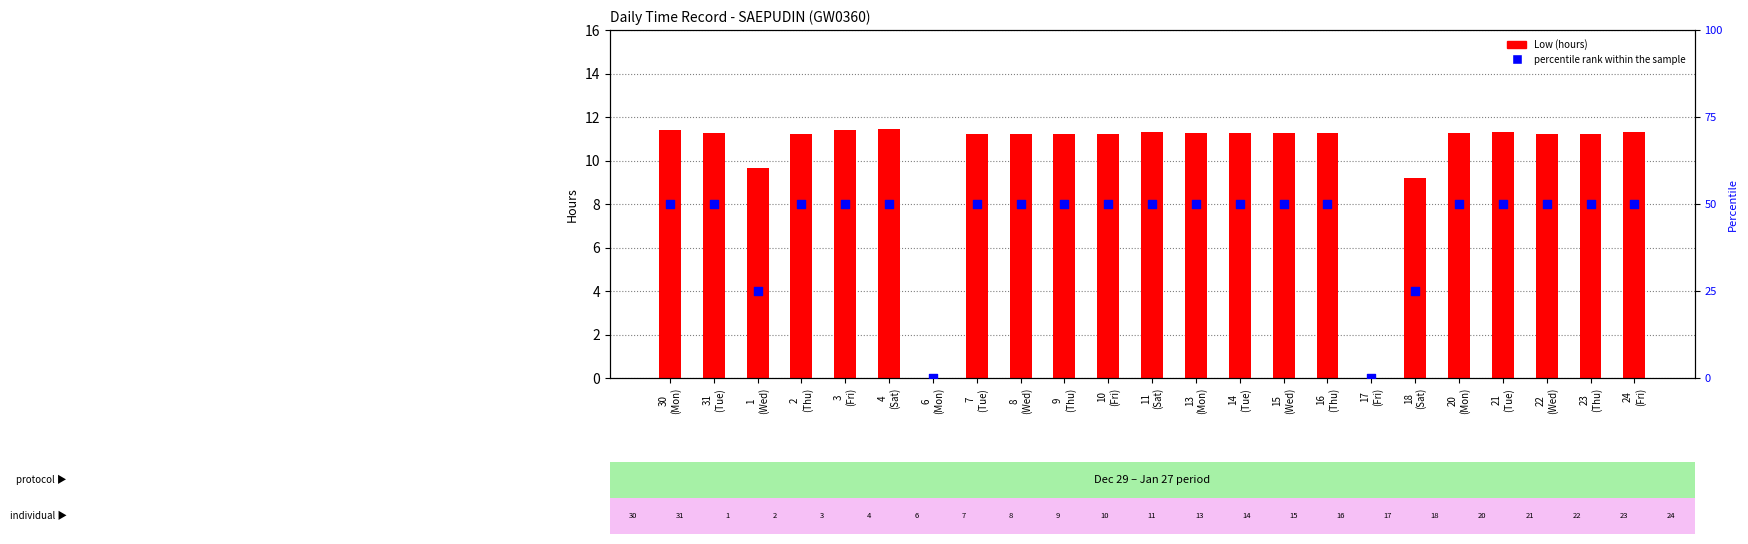

What are all the series names shown in the legend?

Low (hours), percentile rank within the sample